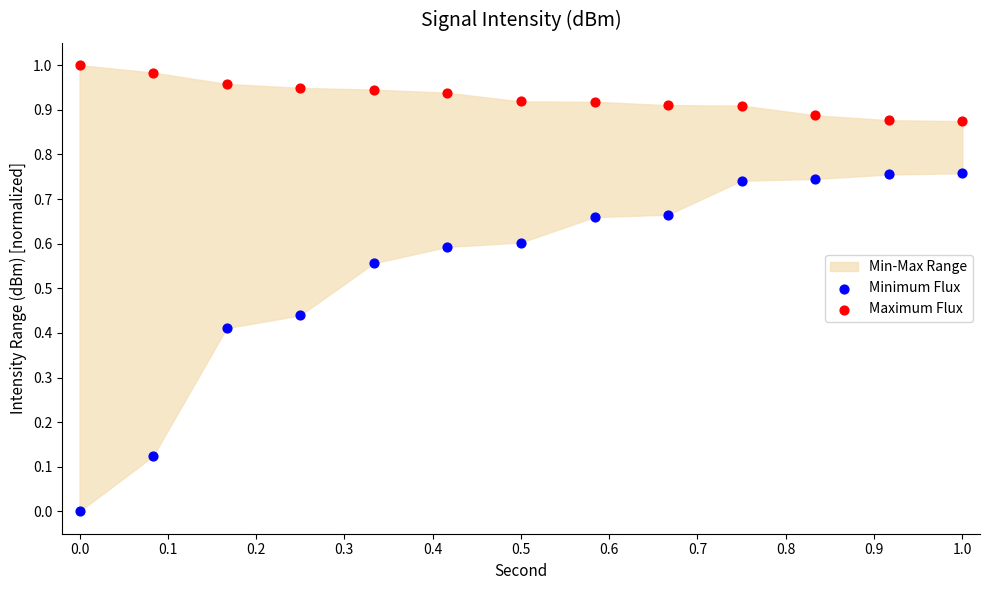

Which series reaches the minimum Y coordinate?

Minimum Flux